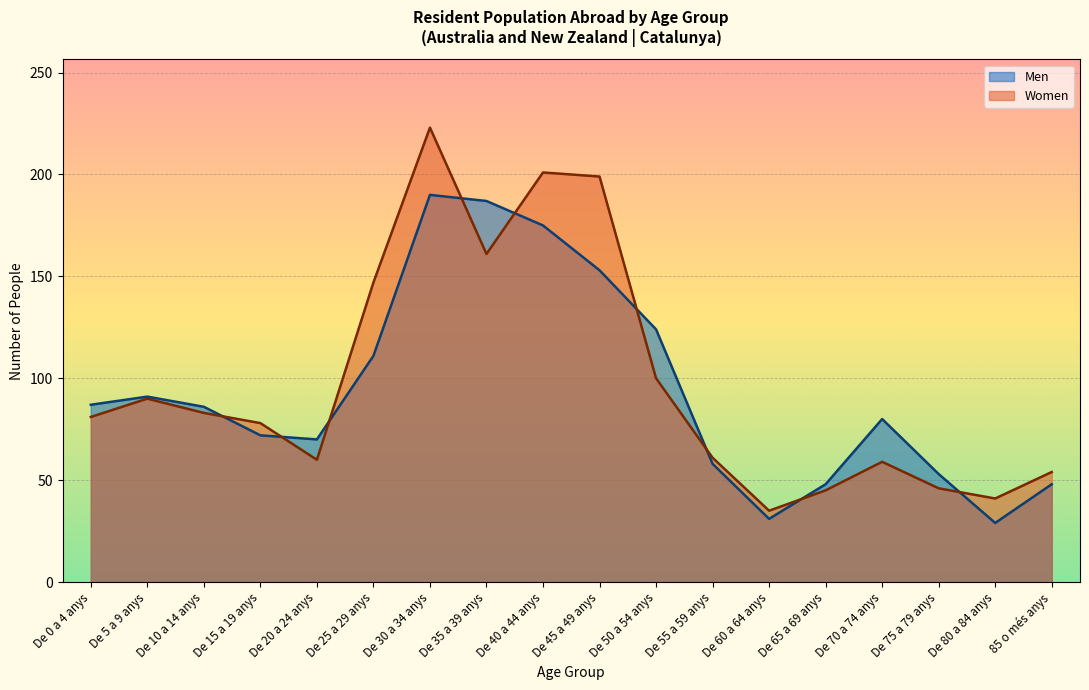

Which category has the lowest value across all series?

De 80 a 84 anys